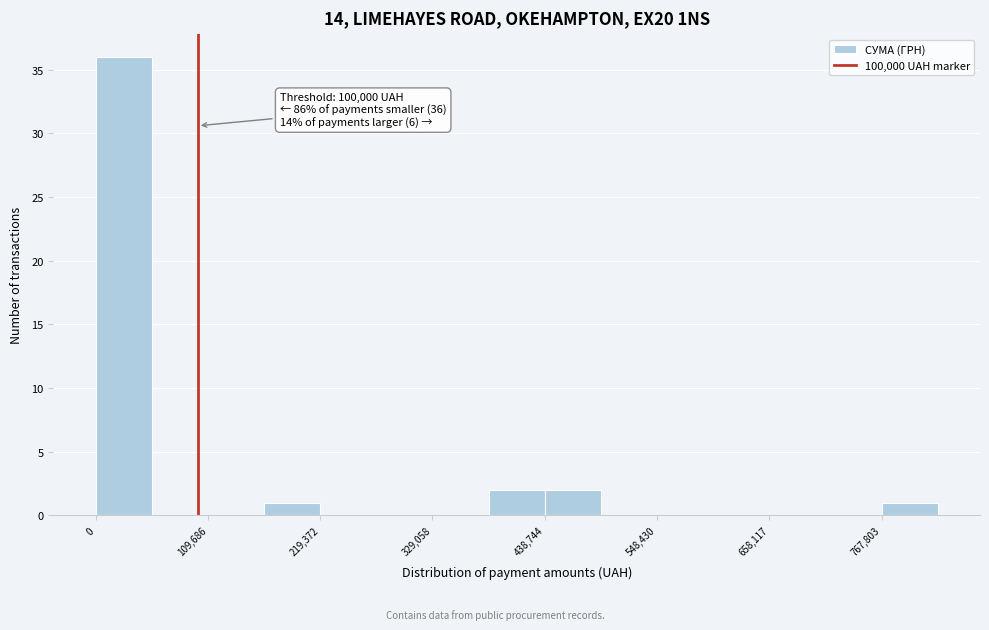

Around what value on the x-axis is the tallest bar? Give the approximate position of its centre, as read against the axis.

20000